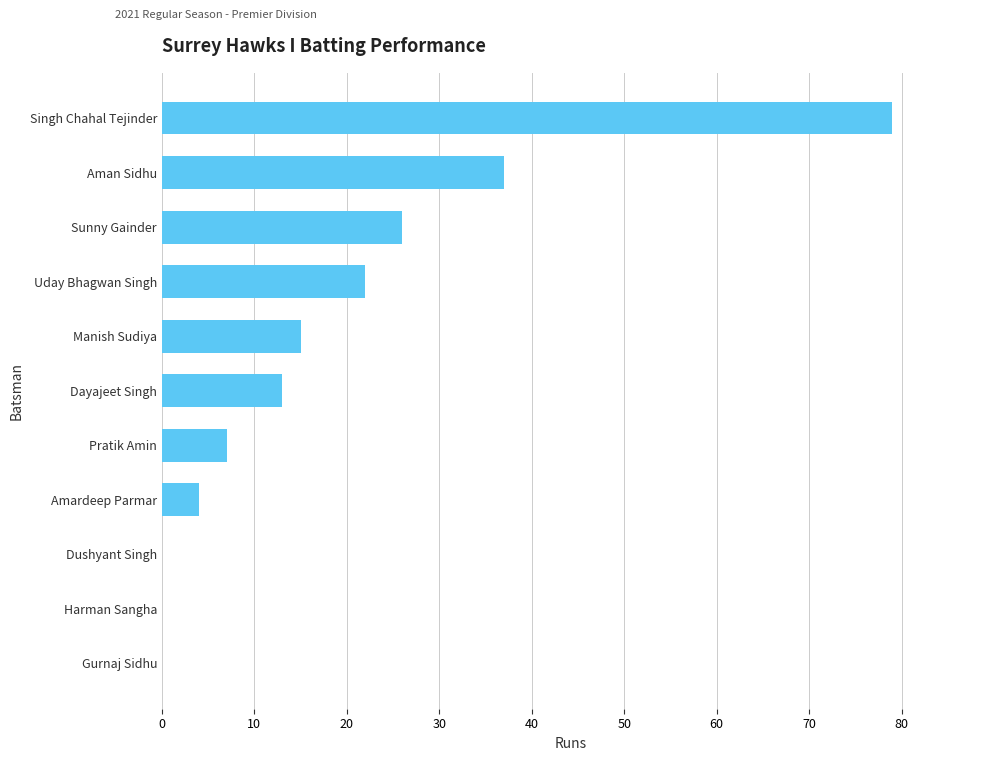

Where is the data nearest to the value 39?

Aman Sidhu